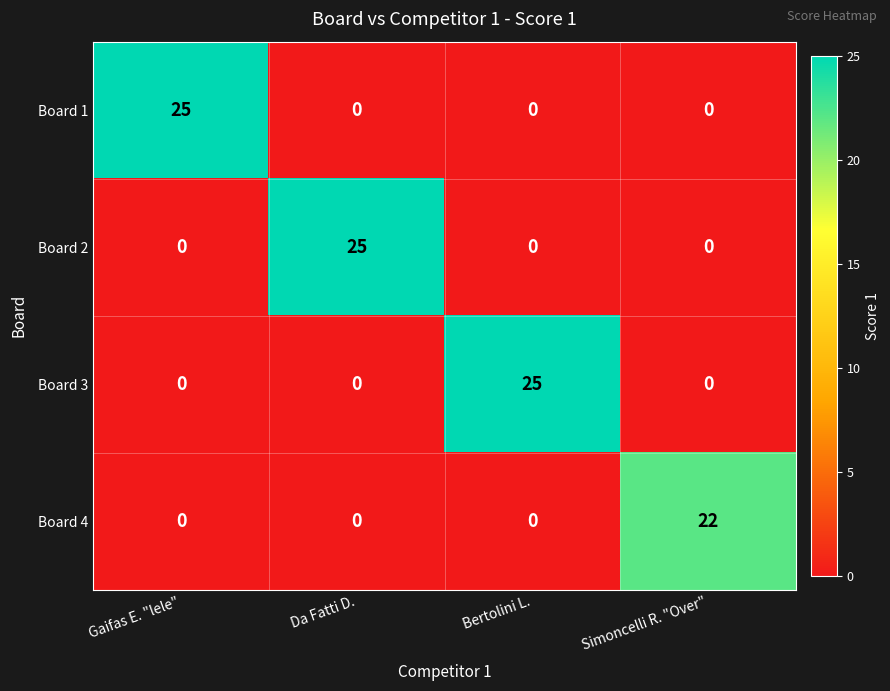

At which label does Board 3 reach its peak?

Bertolini L.